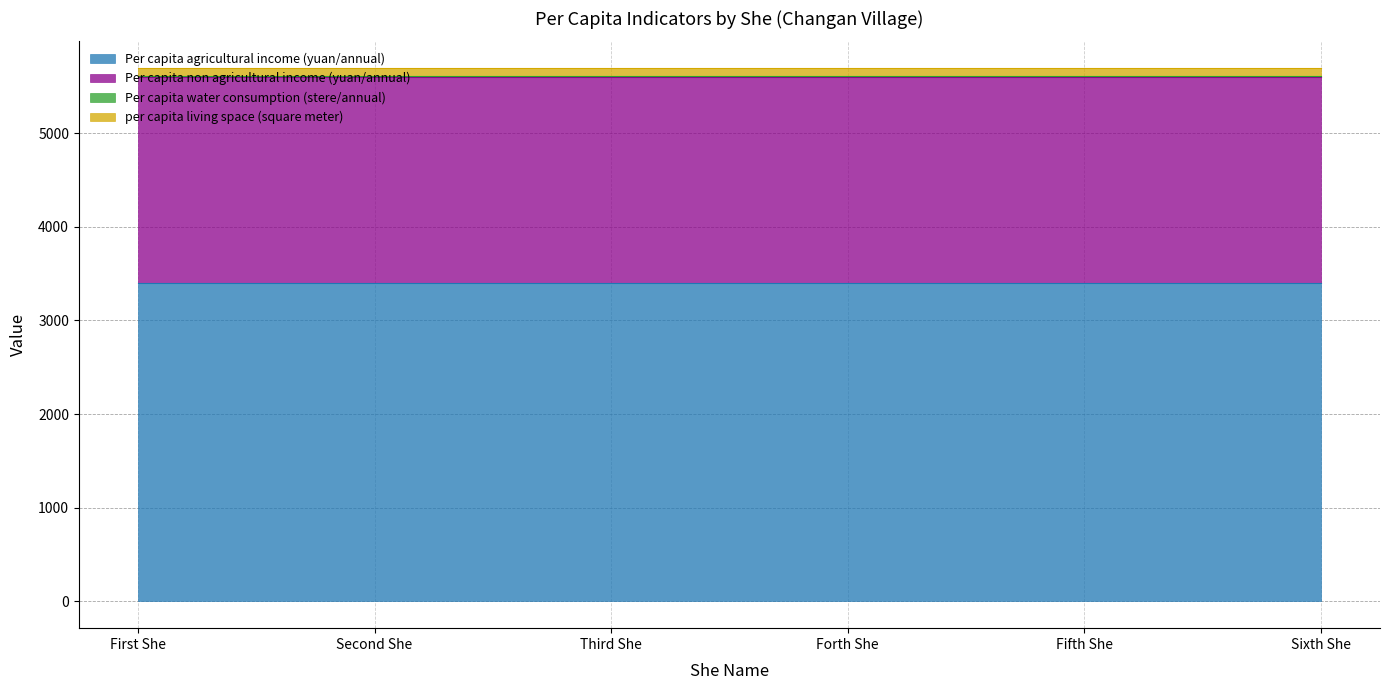

Reading left to right, what are all the values shown in this chart?

Per capita agricultural income (yuan/annual): 3400	3400	3400	3400	3400	3400
Per capita non agricultural income (yuan/annual): 2200	2200	2200	2200	2200	2200
Per capita water consumption (stere/annual): 15	15	15	15	15	15
per capita living space (square meter): 80	80	80	80	80	80